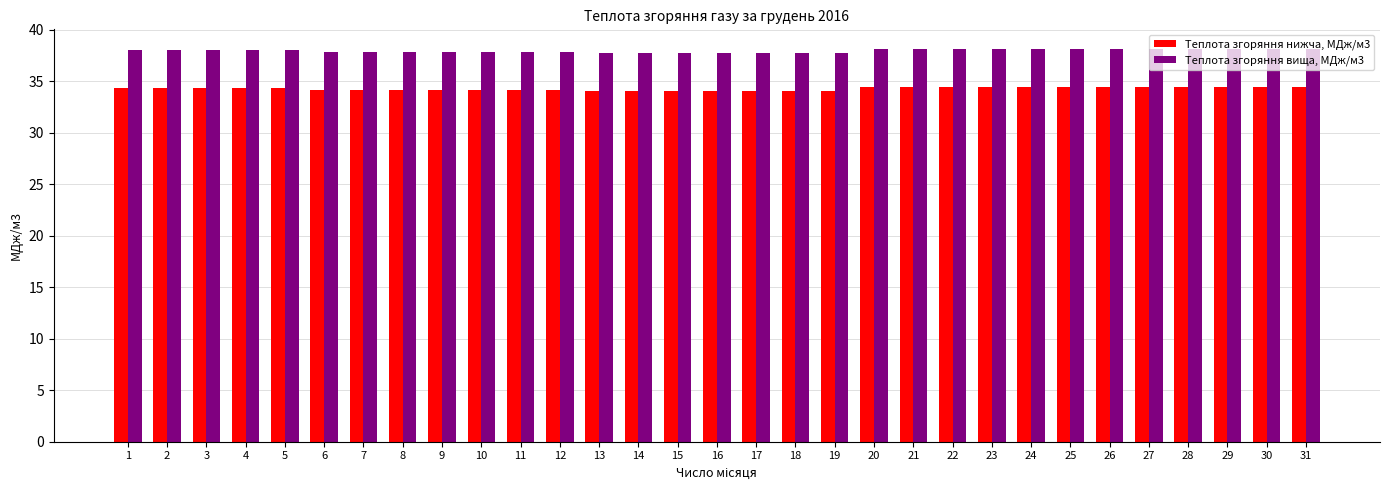

Which series has the largest range (max minus min)?

Теплота згоряння вища, МДж/м3